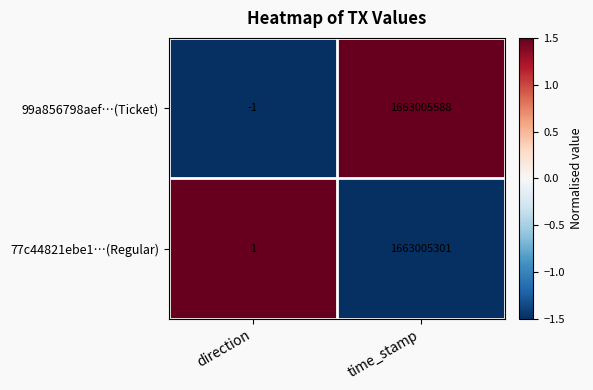

Rank the categories by 99a856798aef…(Ticket) value from highest to lowest.

time_stamp, direction